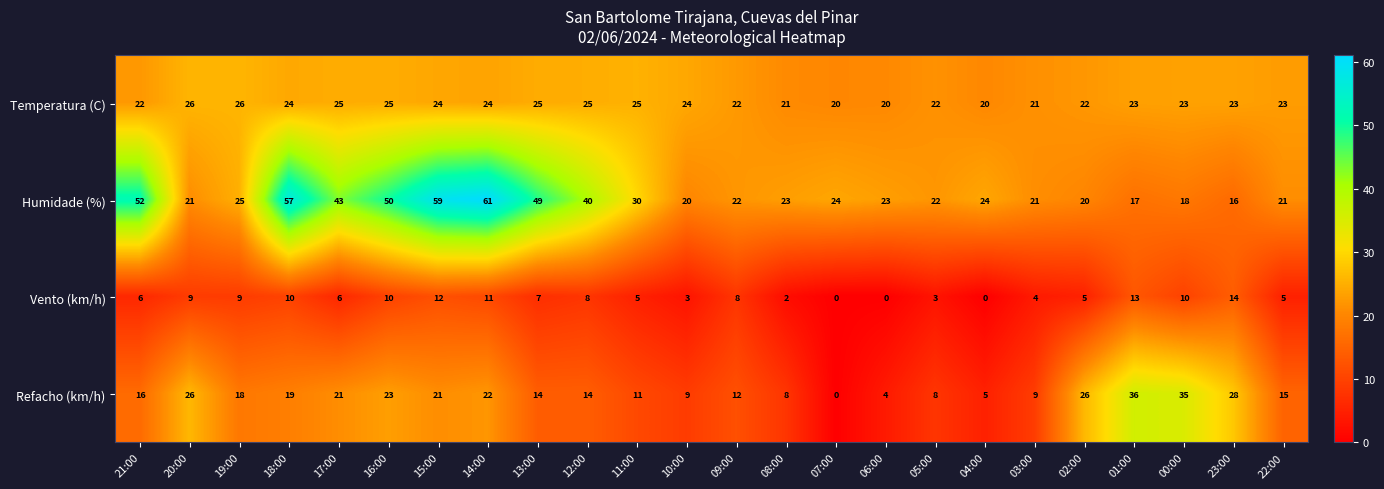

Where is Refacho (km/h) nearest to the value 18?

19:00